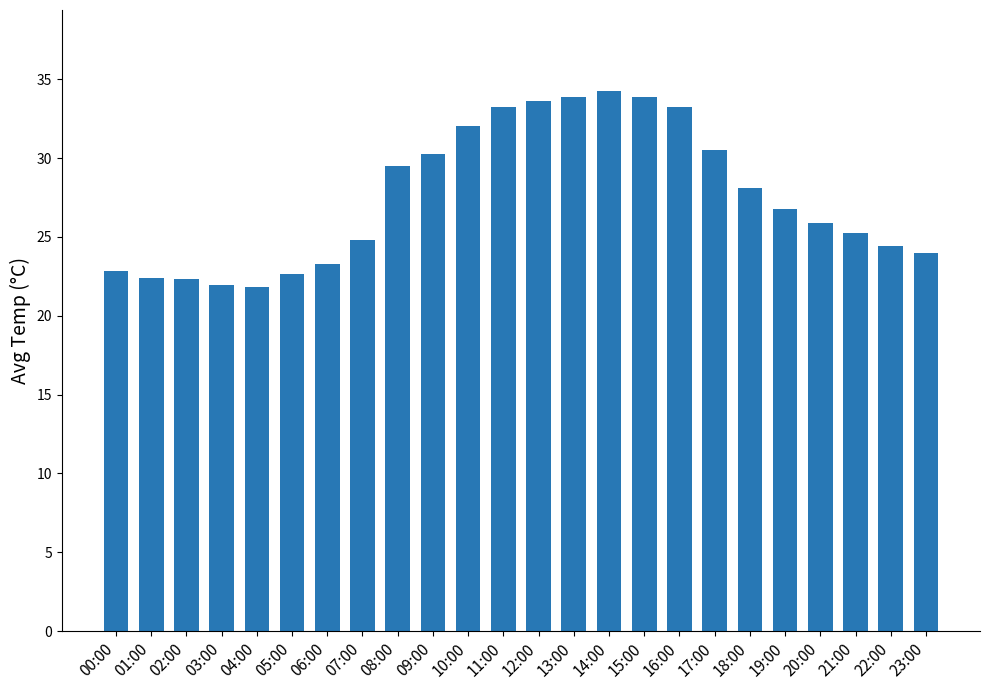

How many categories are shown in the chart?

24